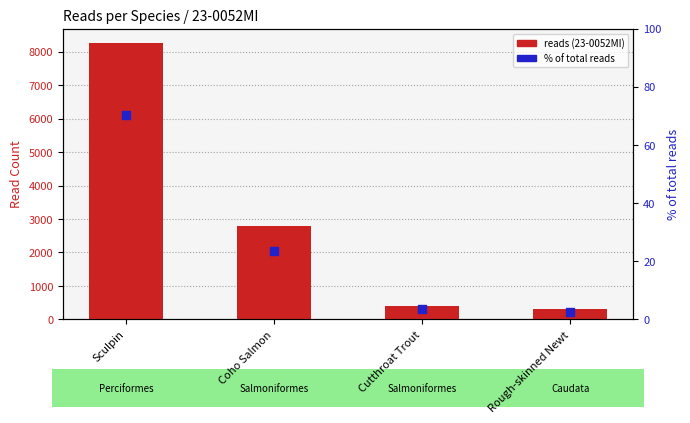

What is the total value across all series at Coho Salmon?

2803.6